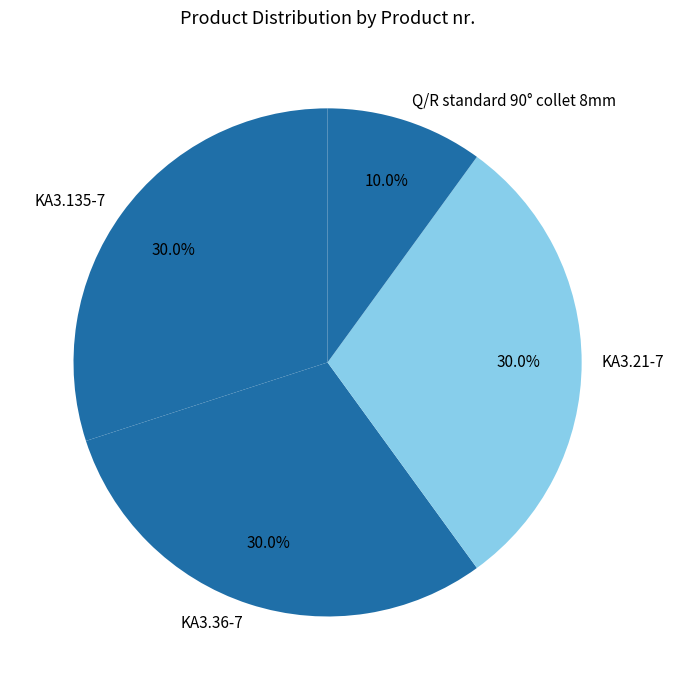

The KA3.21-7 slice represents 36% of the pie. True or false?

False